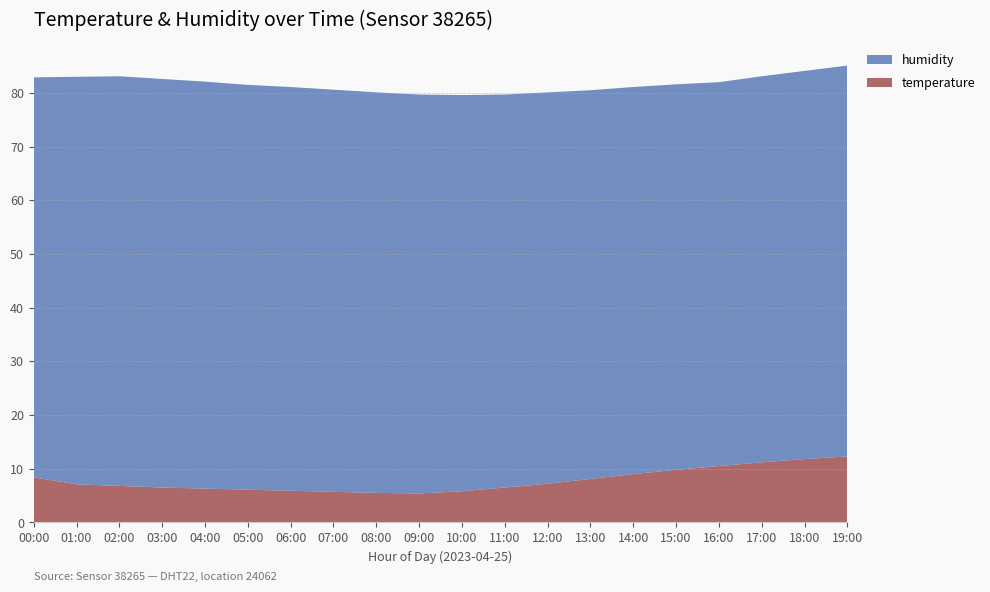

Reading right to left, list all the values displayed in this chart.

humidity: 72.8	72.3	71.9	71.5	71.8	72.1	72.4	72.9	73.2	73.8	74.3	74.6	74.9	75.2	75.4	75.8	76.1	76.3	75.9	74.5
temperature: 12.3	11.8	11.2	10.5	9.8	9.0	8.1	7.2	6.5	5.8	5.4	5.5	5.7	5.9	6.1	6.3	6.5	6.8	7.1	8.4